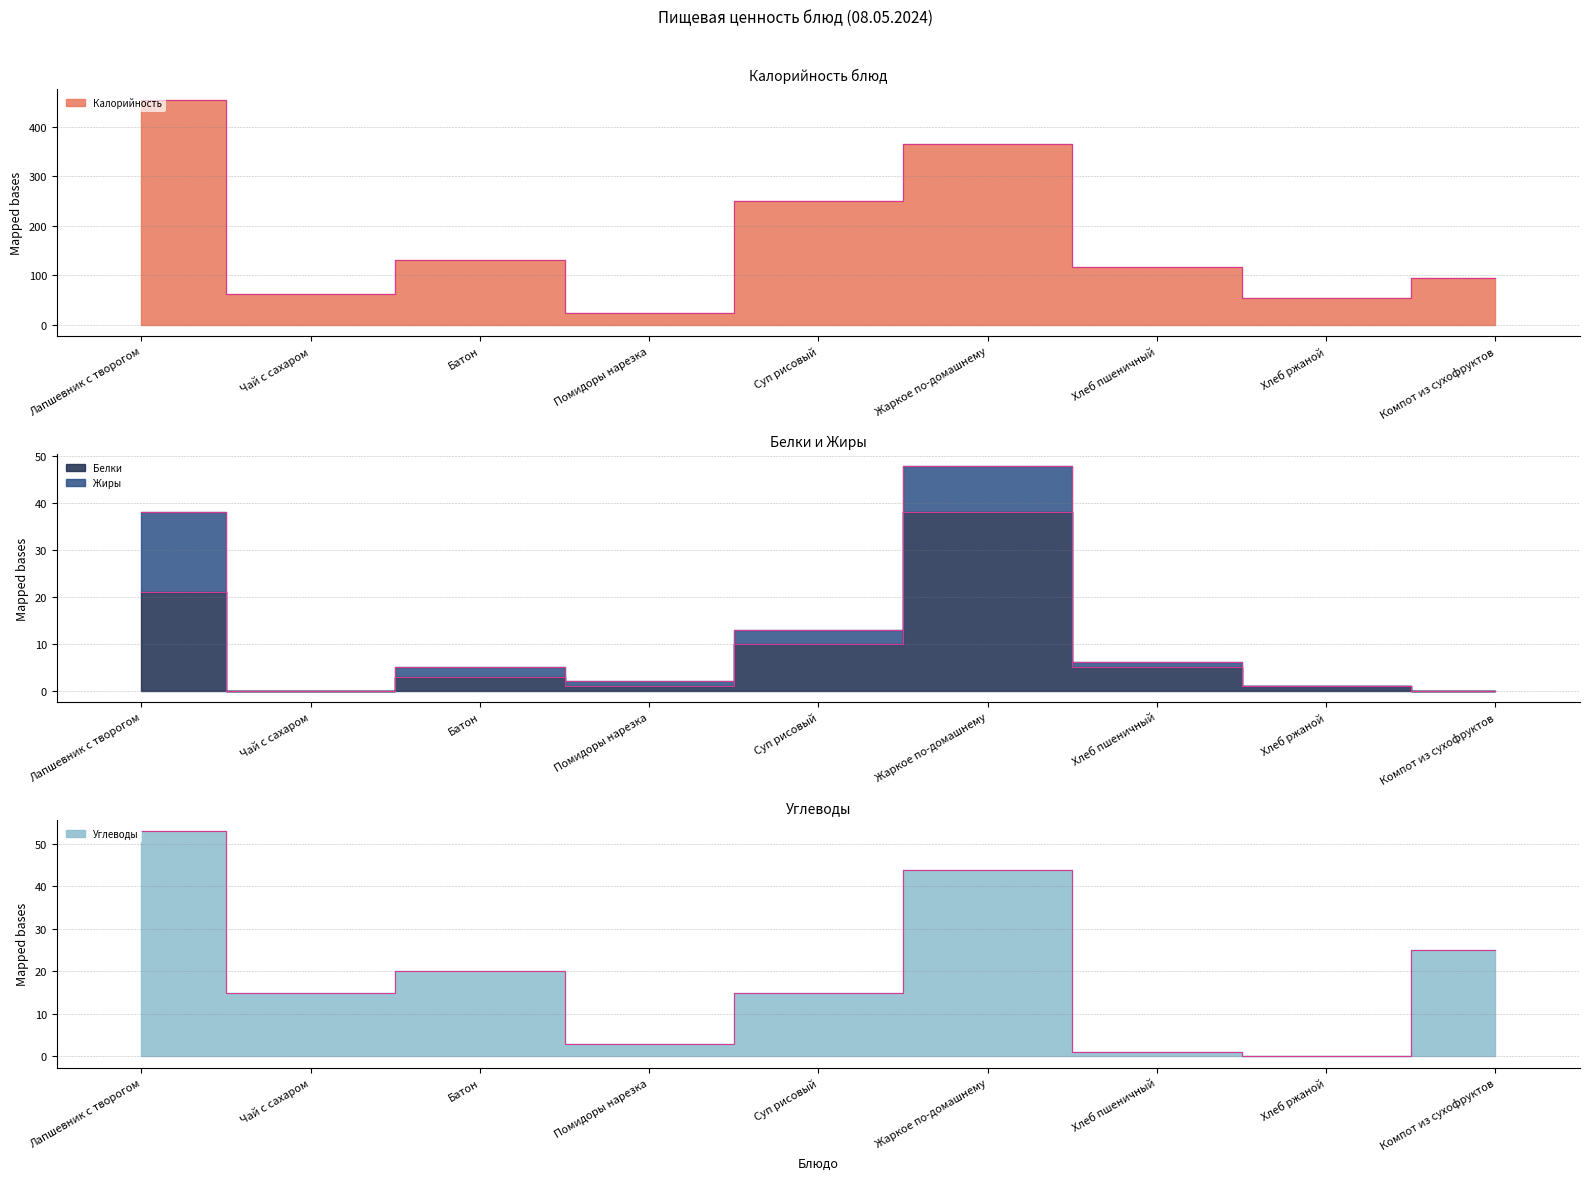

Which series has the largest total across all categories?

Калорийность (край)